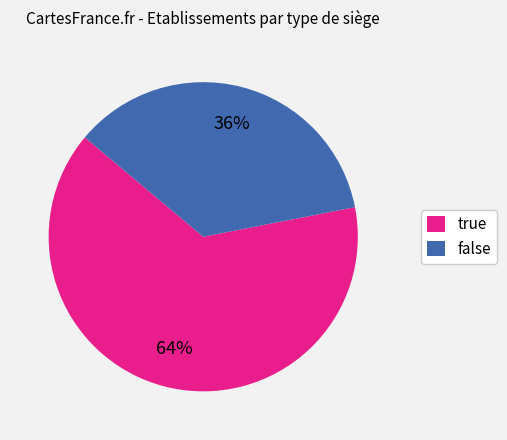

Is it true that false is 27% of the pie?

False